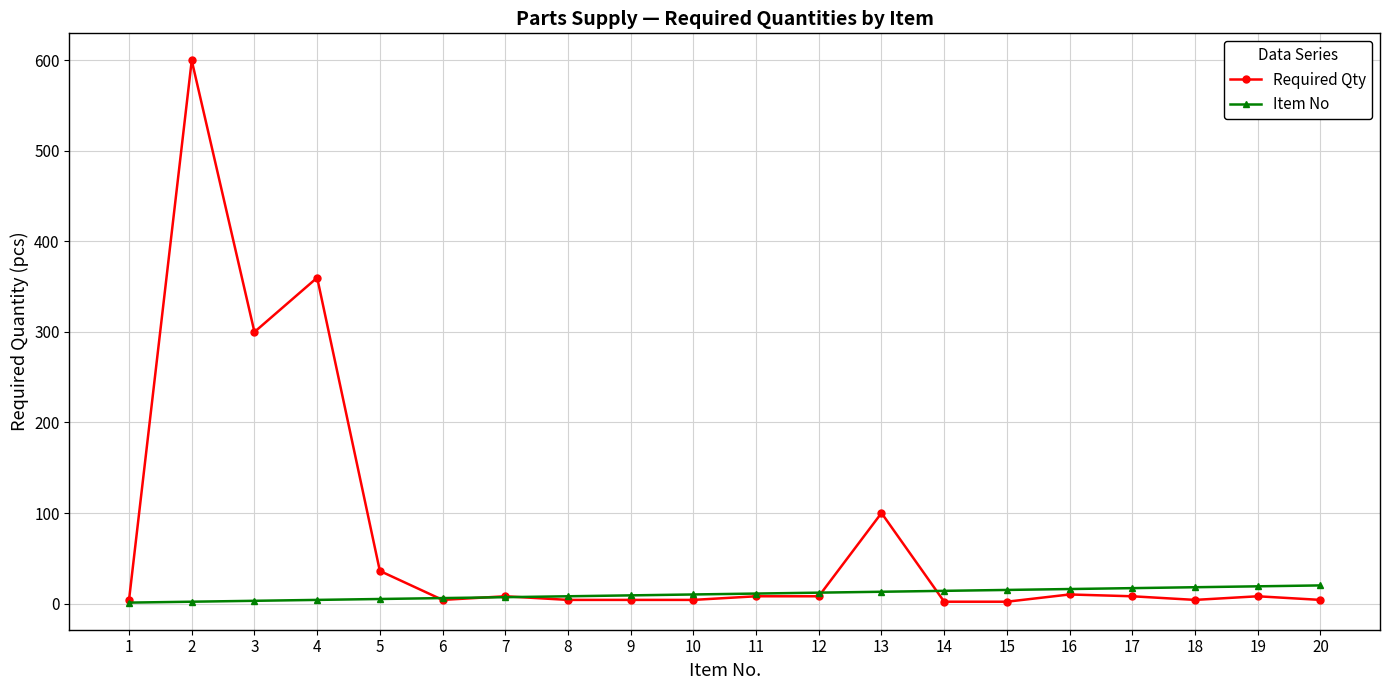

What is the maximum value shown in the chart?

600